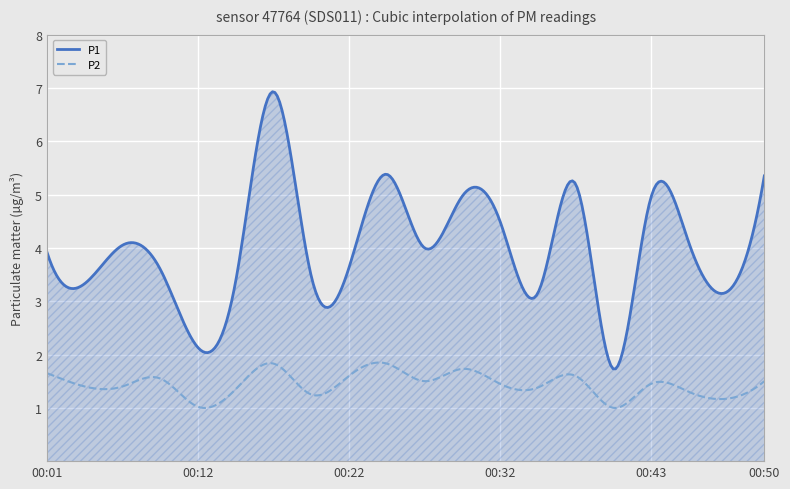

Which series has the largest total across all categories?

P1